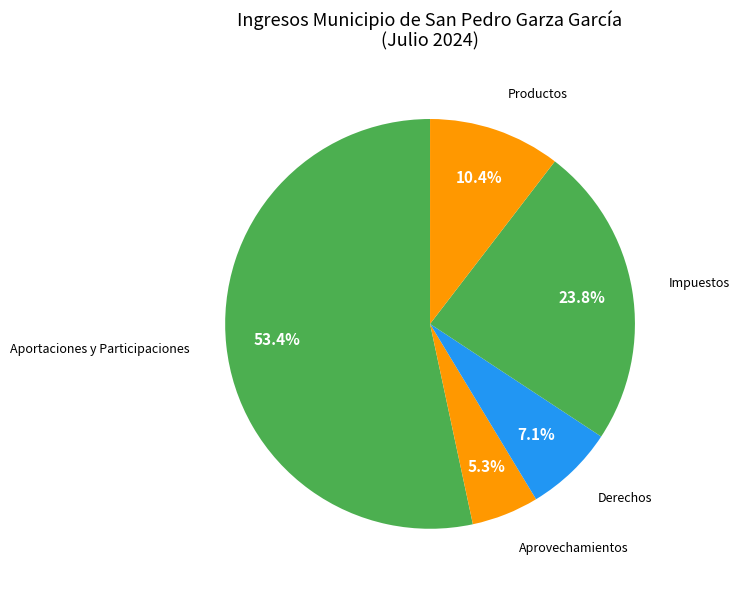

How many slices are in this pie chart?

5